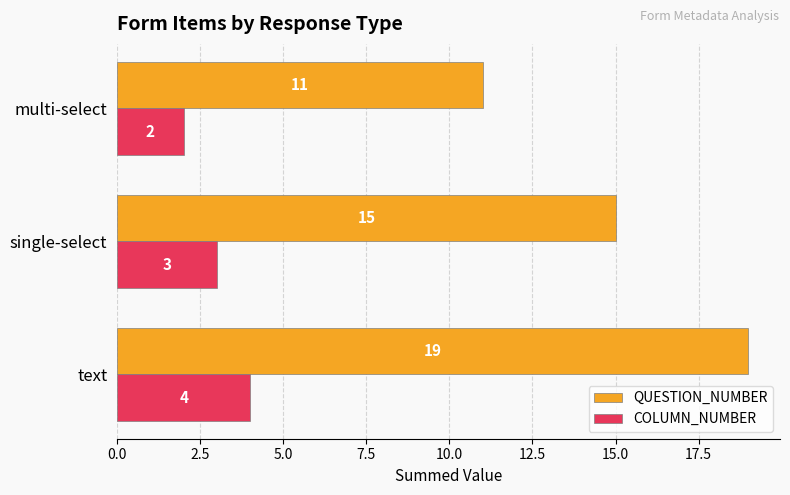

How many distinct data groups are displayed?

2